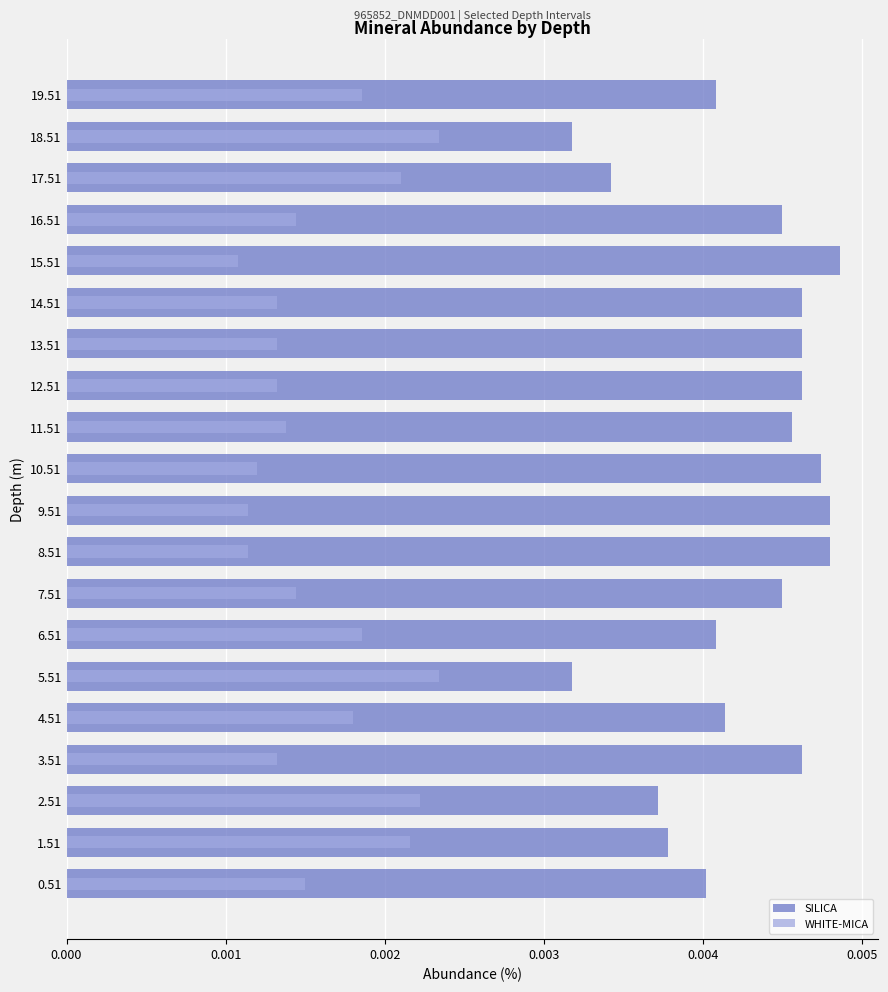

Rank the series at 16.51 from lowest to highest value.

WHITE-MICA, SILICA